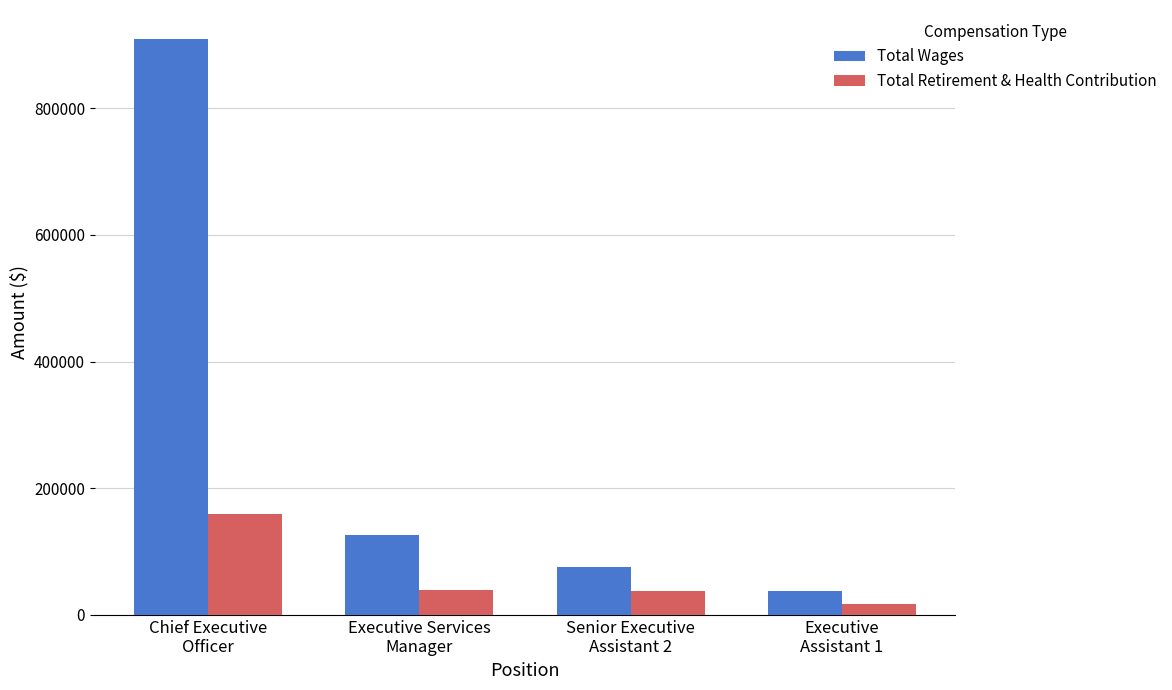

Does the chart contain any negative values?

No